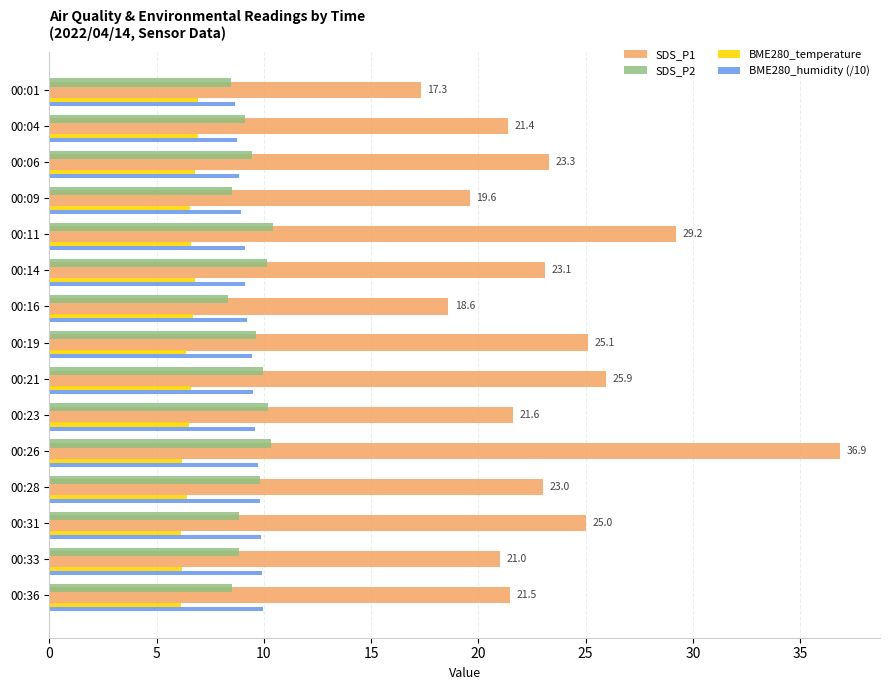

What is the smallest value displayed?

6.1